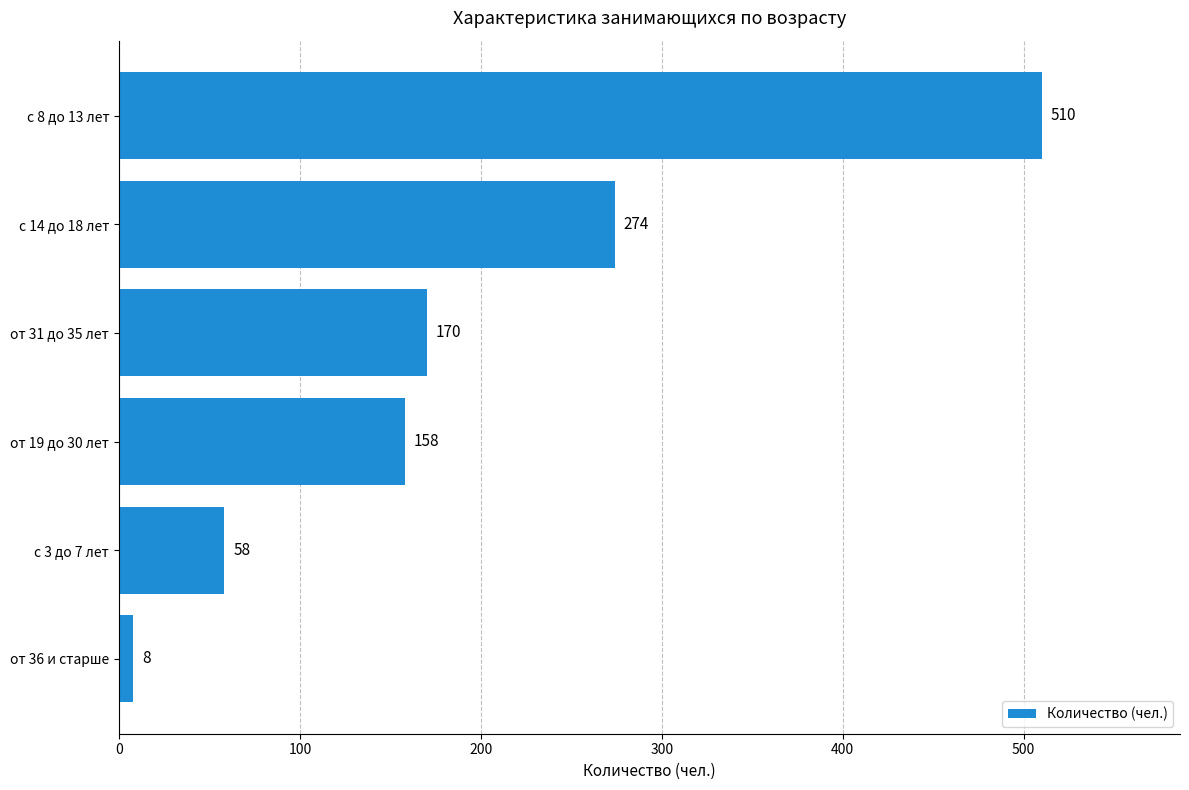

What is the difference between the second highest and minimum values?

266